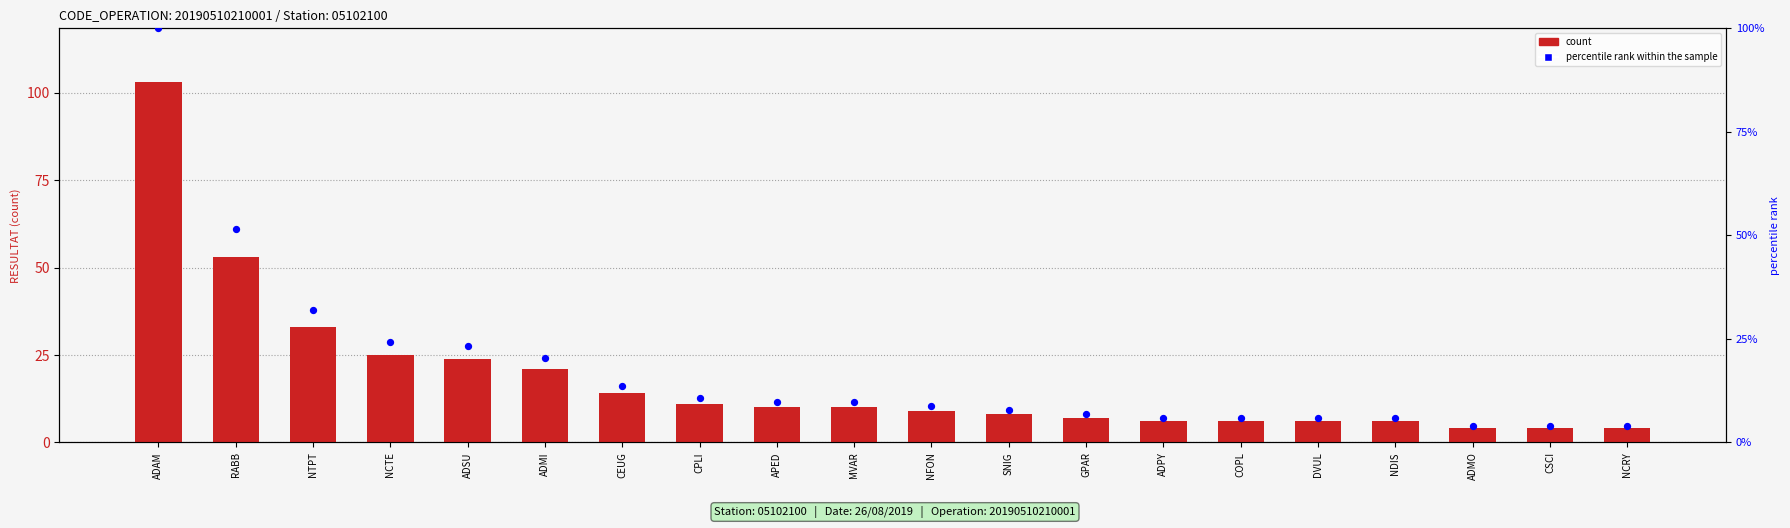

At which category is the sum across all series the highest?

ADAM